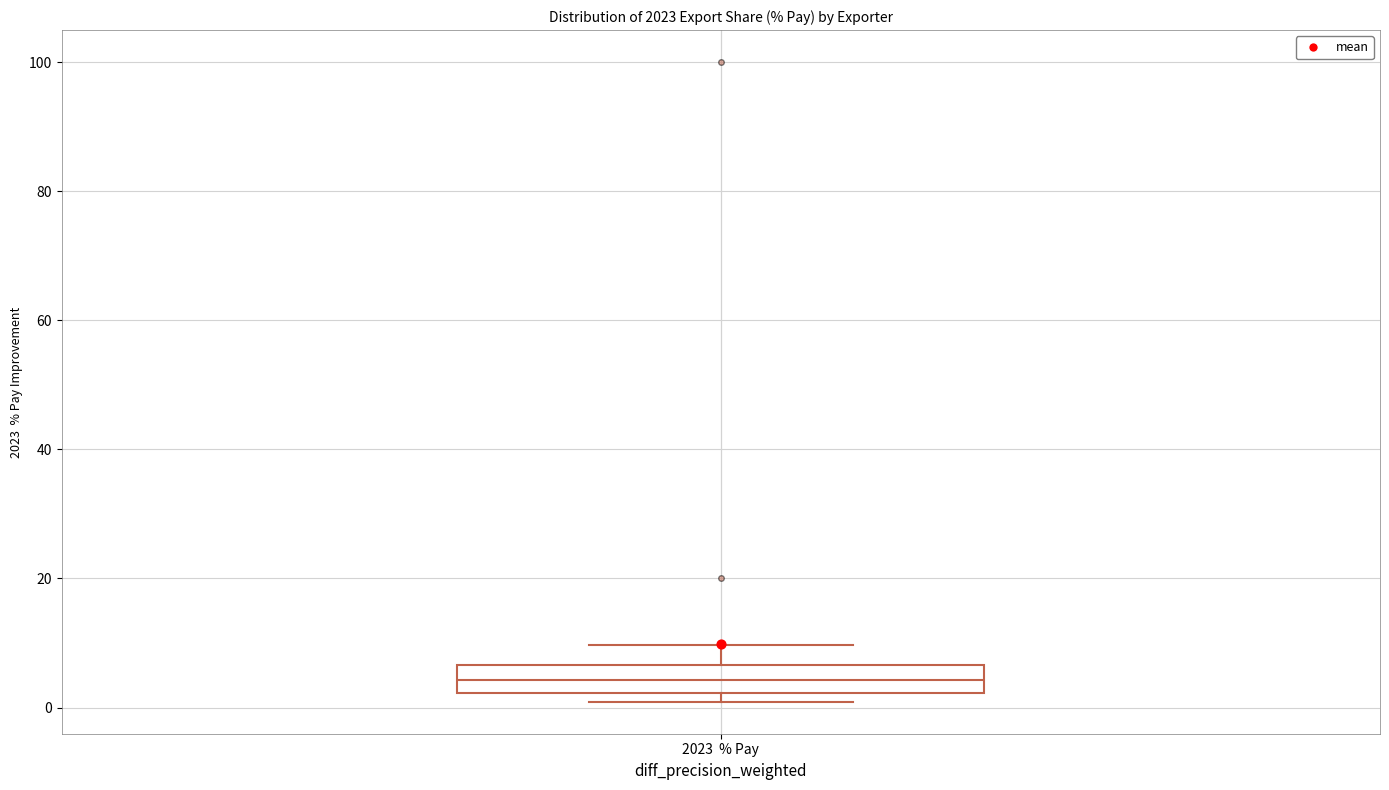

Read this box plot against the y-axis: the position of the median line, the range covered by the box, and the ends of both whiskers. The values are not printed on the chart, so give them approximately, as read against the axis.

median 4, box 2 to 6, whiskers 0 to 10